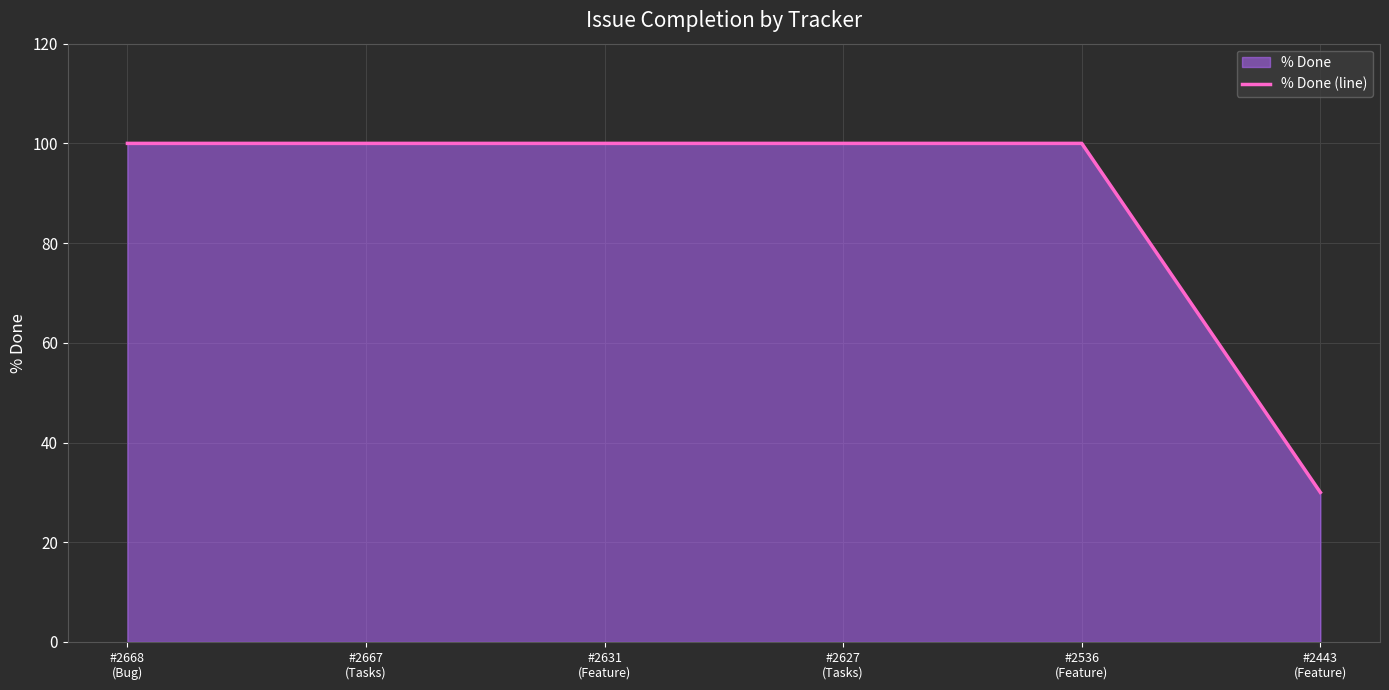

Reading right to left, extract all data points from this chart.

30	100	100	100	100	100